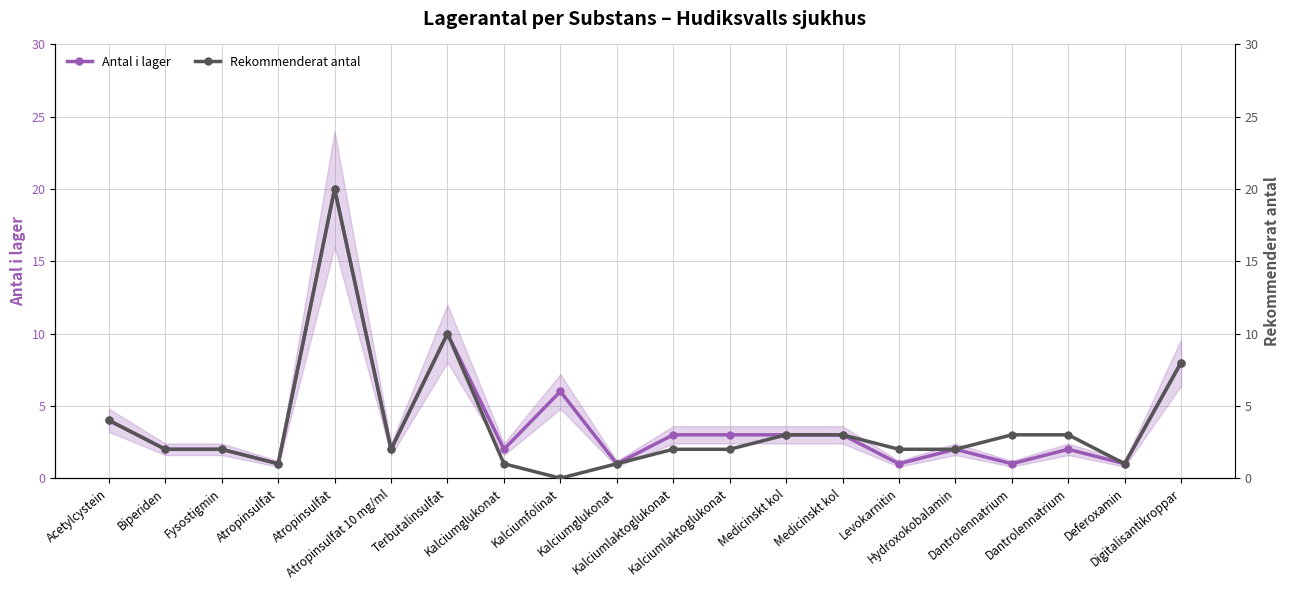

True or false: Rekommenderat antal and Antal i lager cross at least once.

False